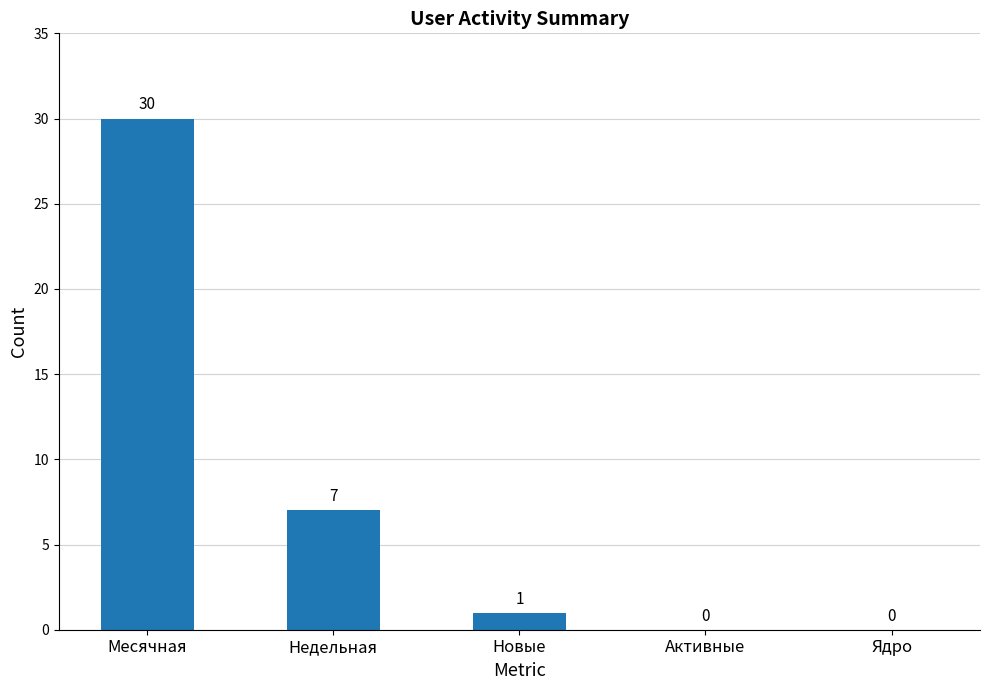

What is the maximum value shown in the chart?

30